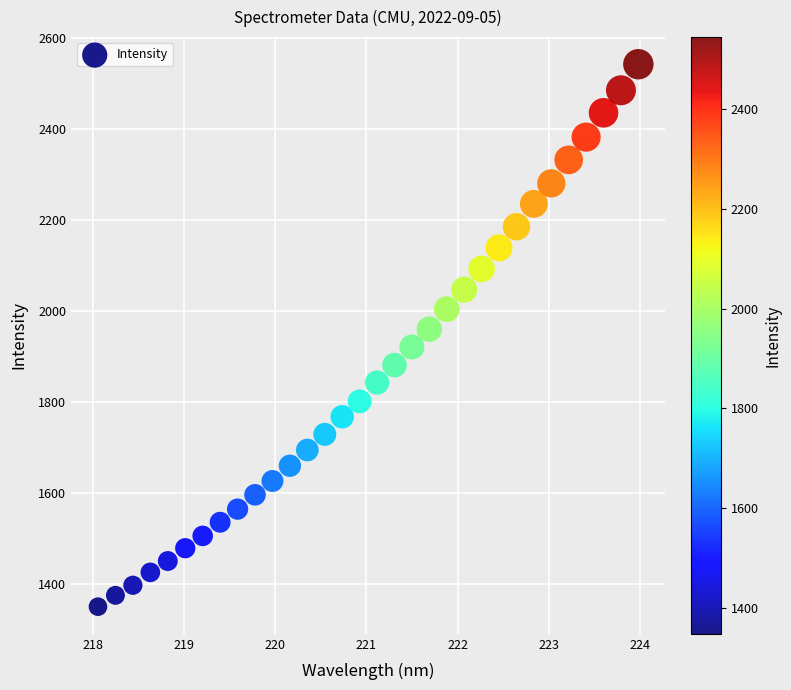

What is the range of X values (max minus min)?

5.9